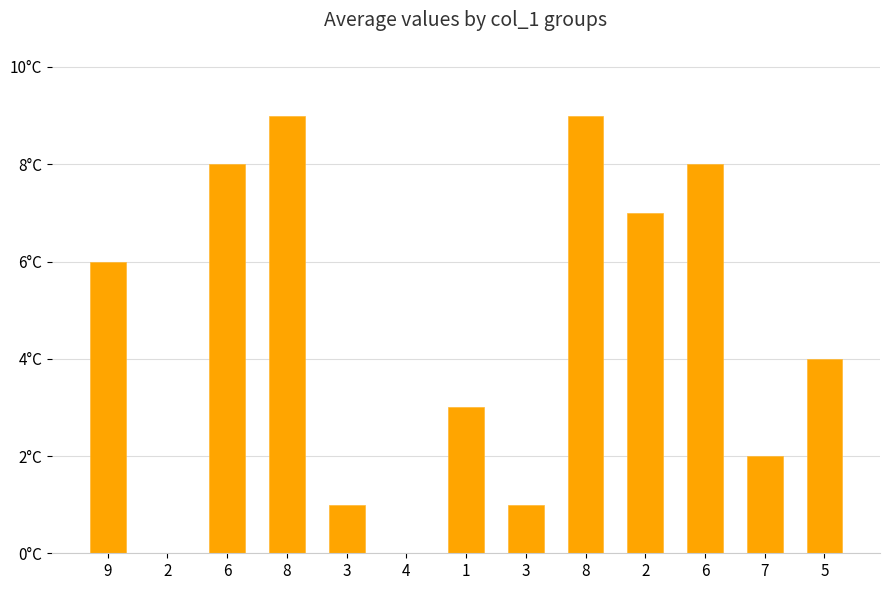

Are the bars horizontal?

No